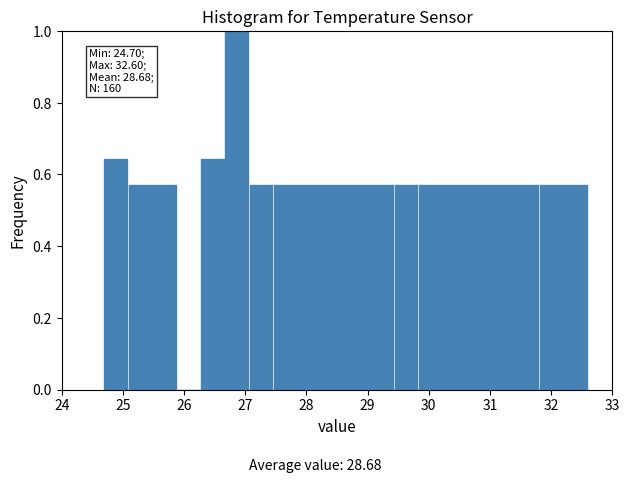

Read against the x-axis, roughly where is the centre of the tallest bar?

26.9